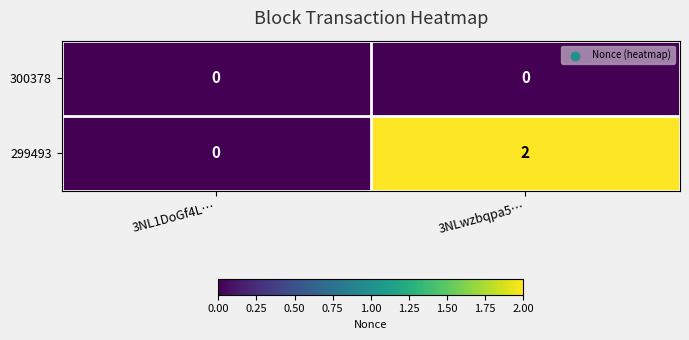

What is the total value across all series at 3NLwzbqpa5…?

2